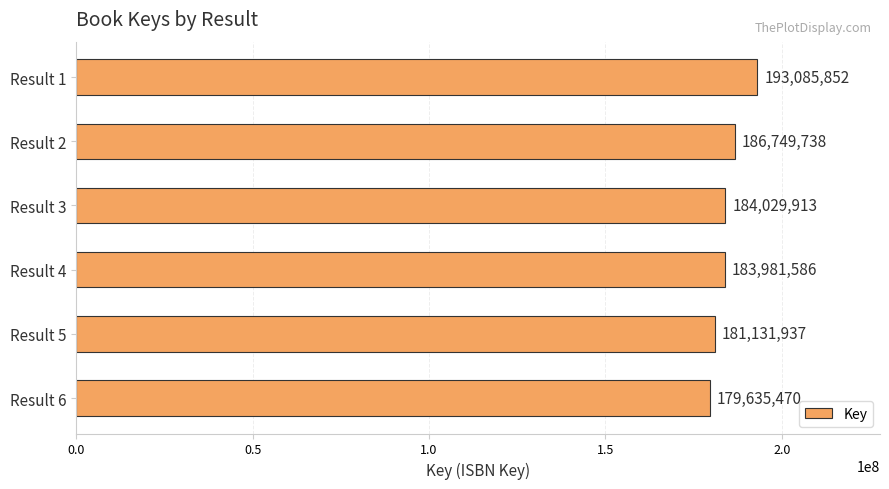

Count the values in the range 181131937 to 186749738.

4